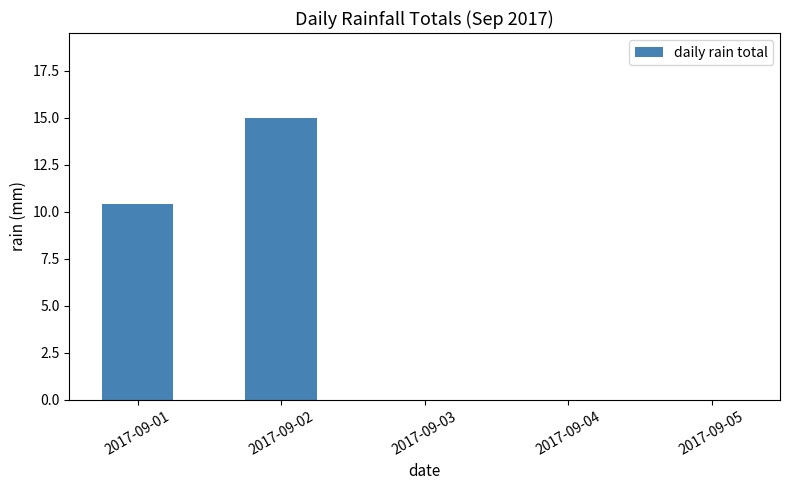

What is the greatest value displayed?

15.0